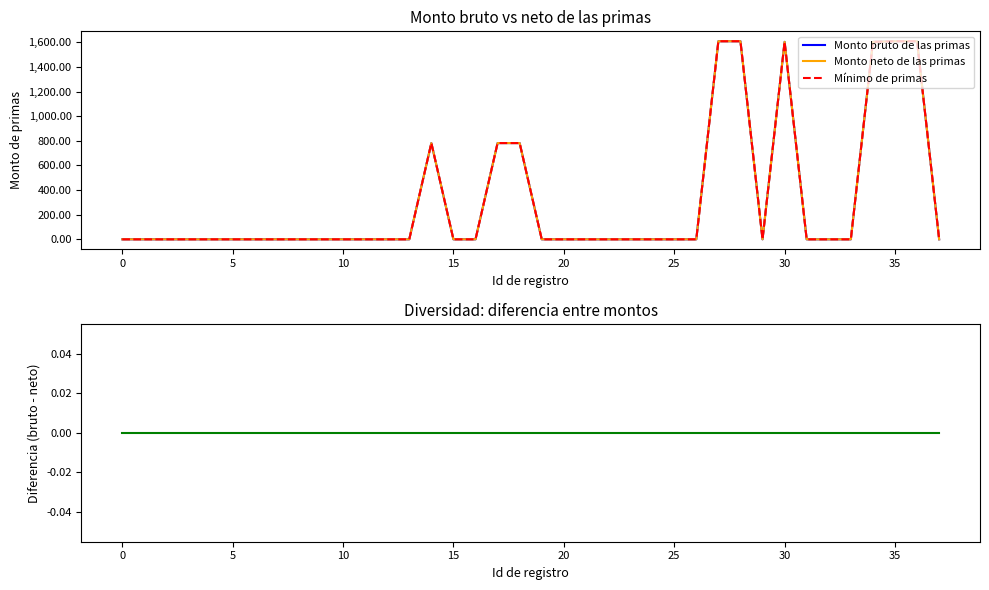

How many categories are shown in the chart?

38